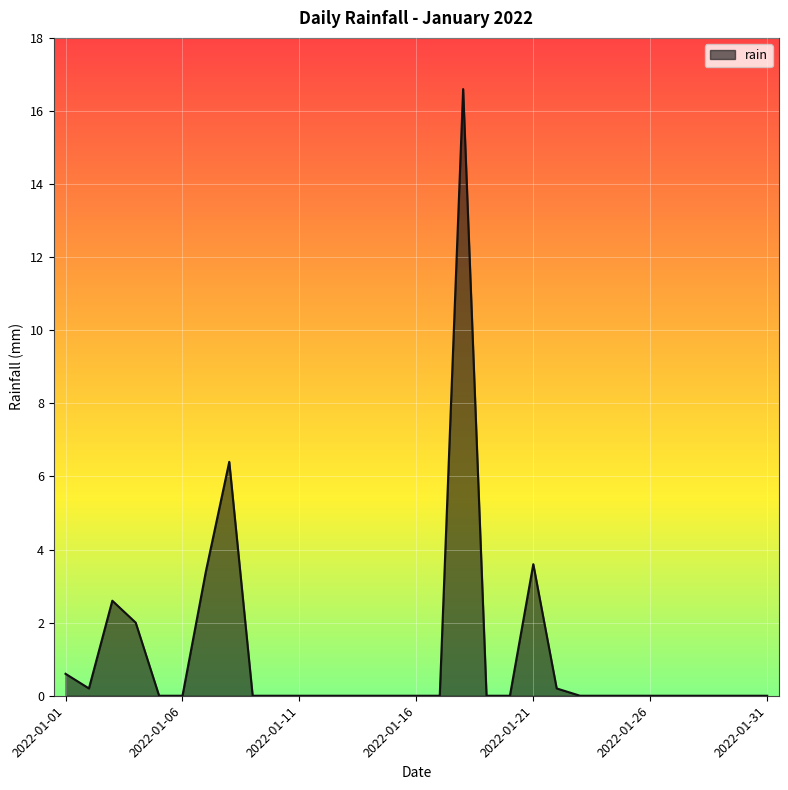

What is the maximum value shown in the chart?

16.6